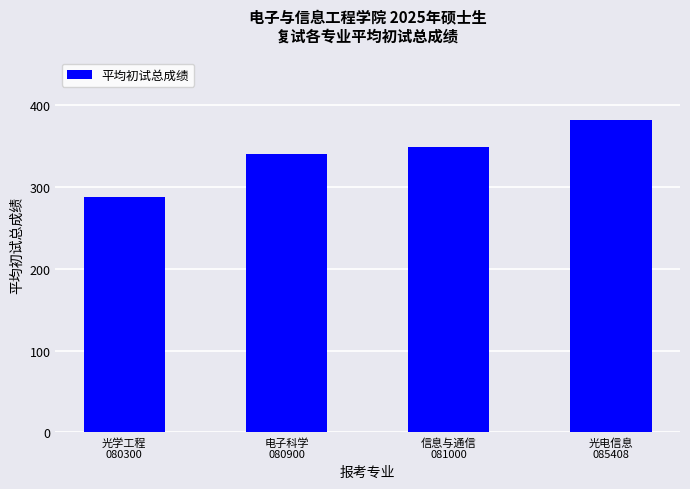

What position from the left is 信息与通信
081000?

3